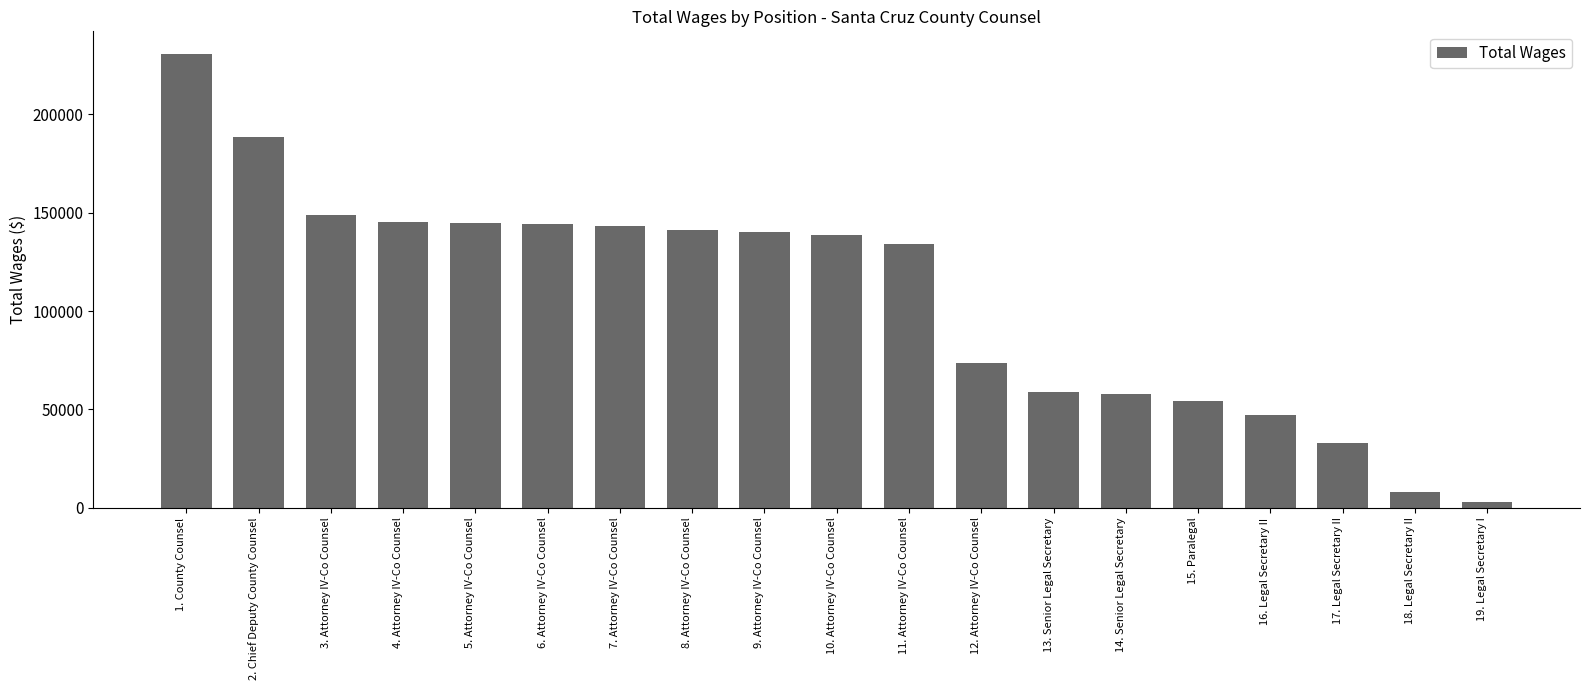

What is the sum of all values?

2035625